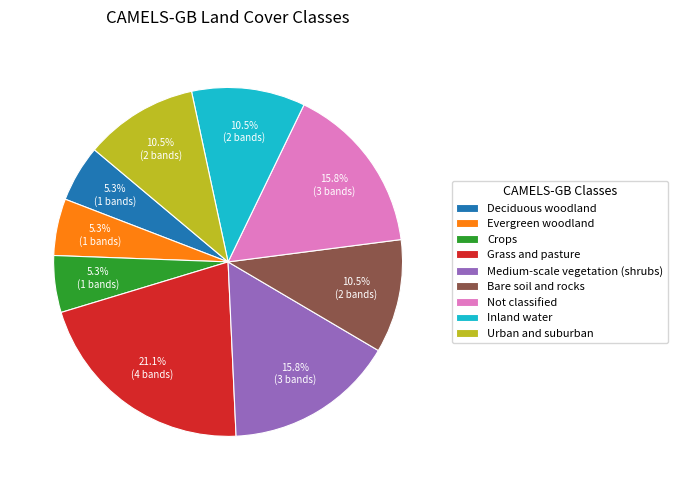

Which category has the biggest portion of the pie?

Grass and pasture